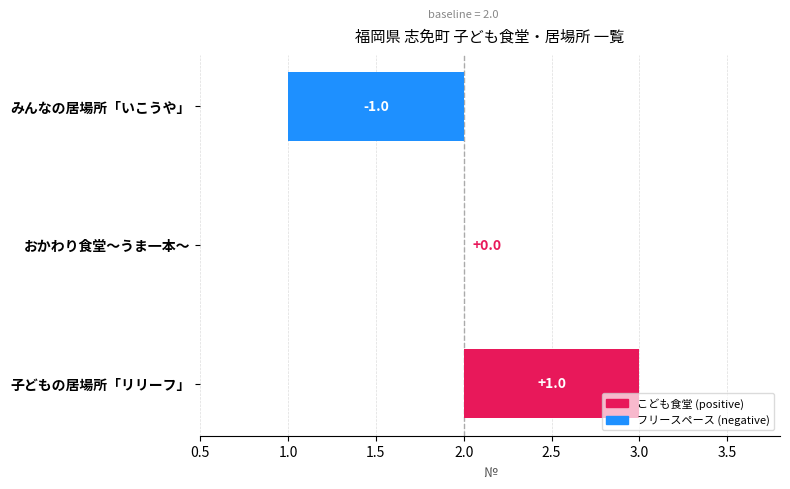

How many values exceed 2?

1